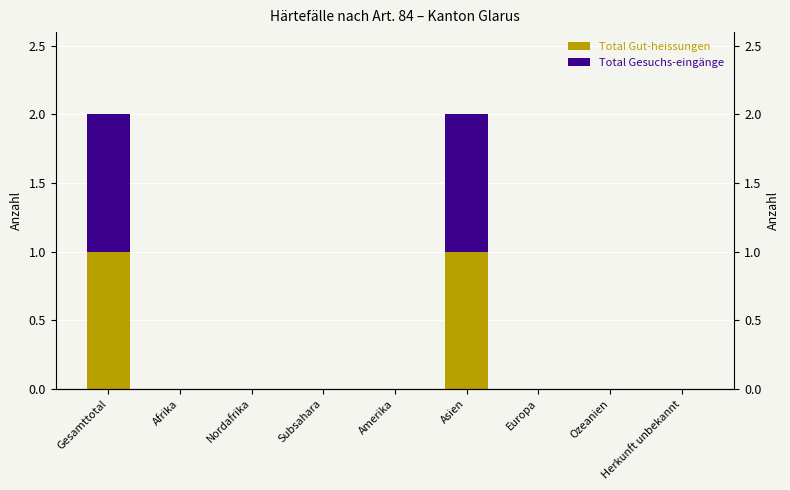

Where is Regelungen Gesuchs-eingänge nearest to the value 0?

Gesamttotal